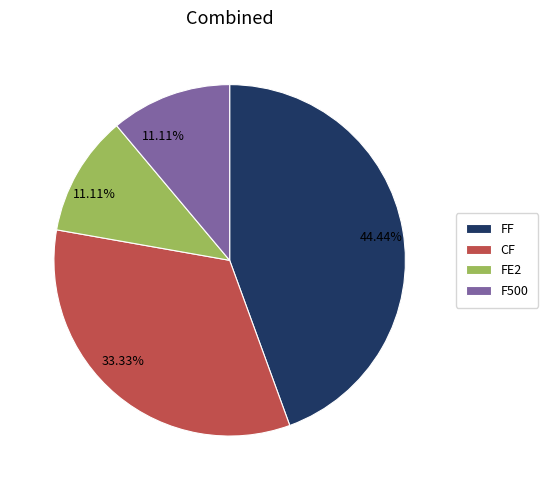

Approximately how many times larger is the value at F500 compared to FE2?

1.0